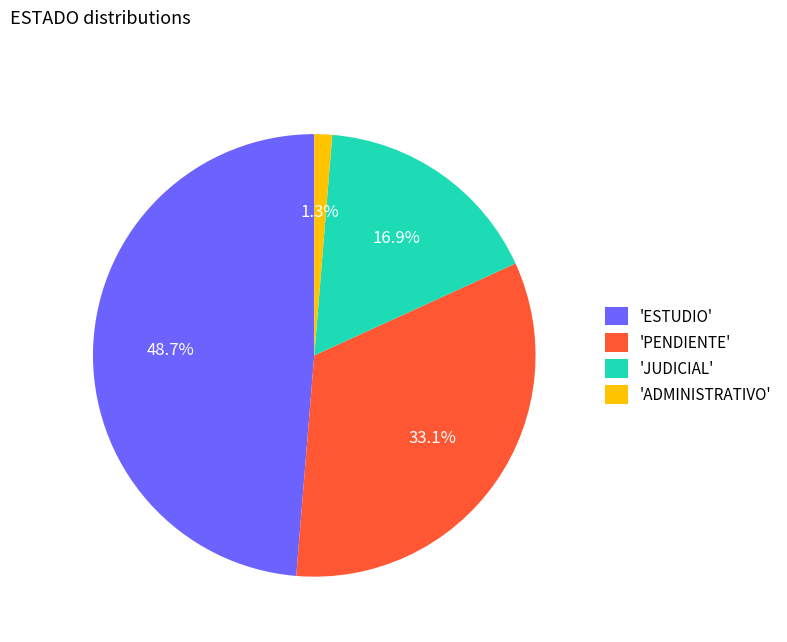

Is the sum of 'PENDIENTE' and 'ESTUDIO' greater than half?

Yes